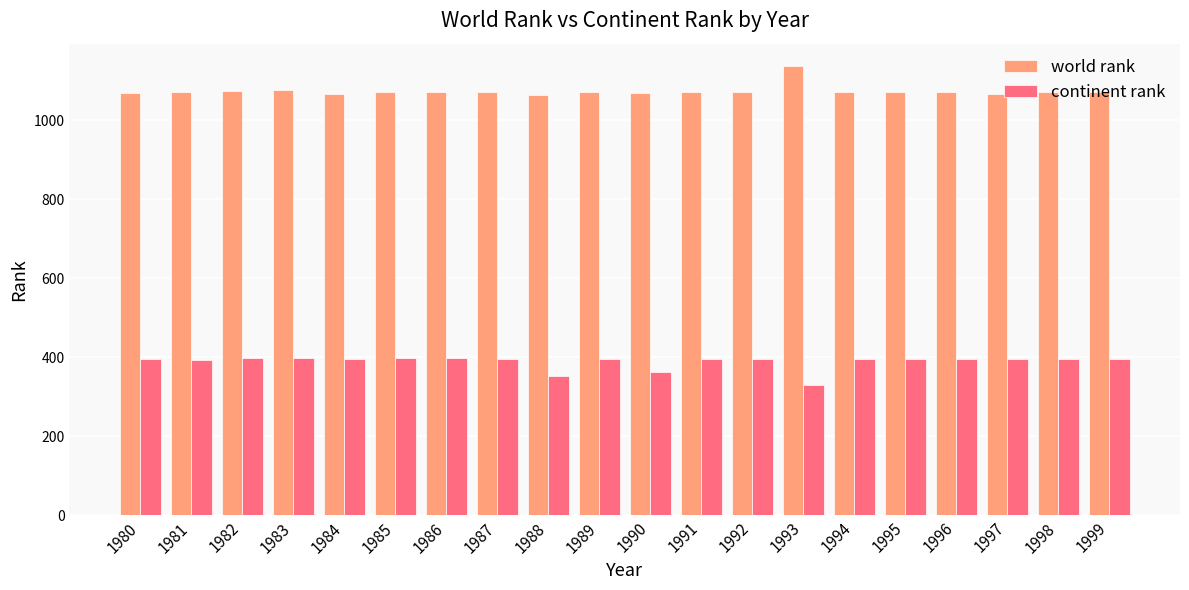

What is the difference between the highest and lowest values at 1983?

679